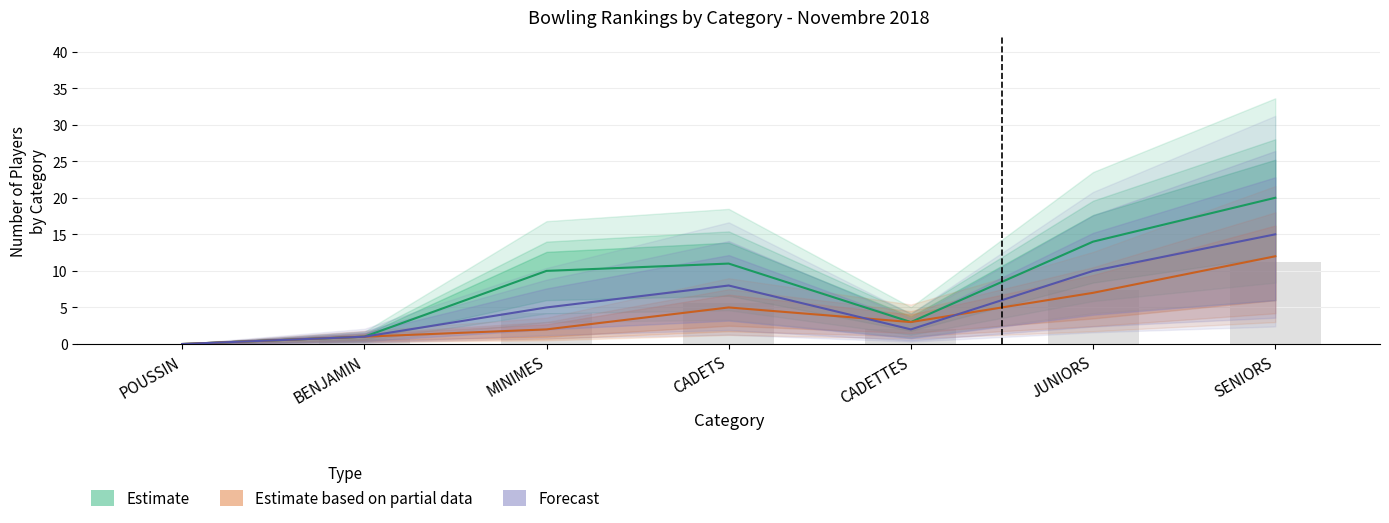

Which series has the largest range (max minus min)?

Estimate